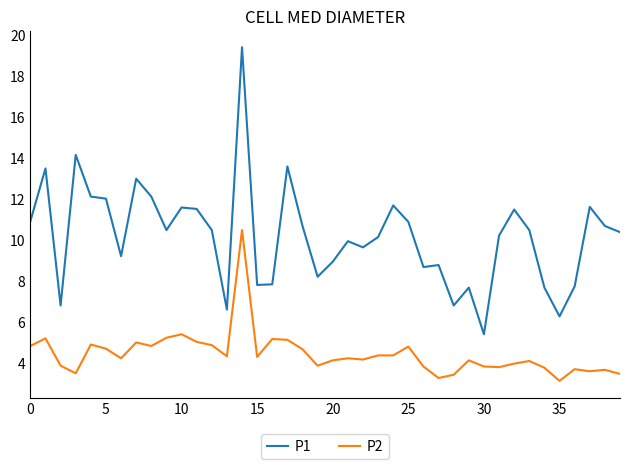

Which series has the largest range (max minus min)?

P1